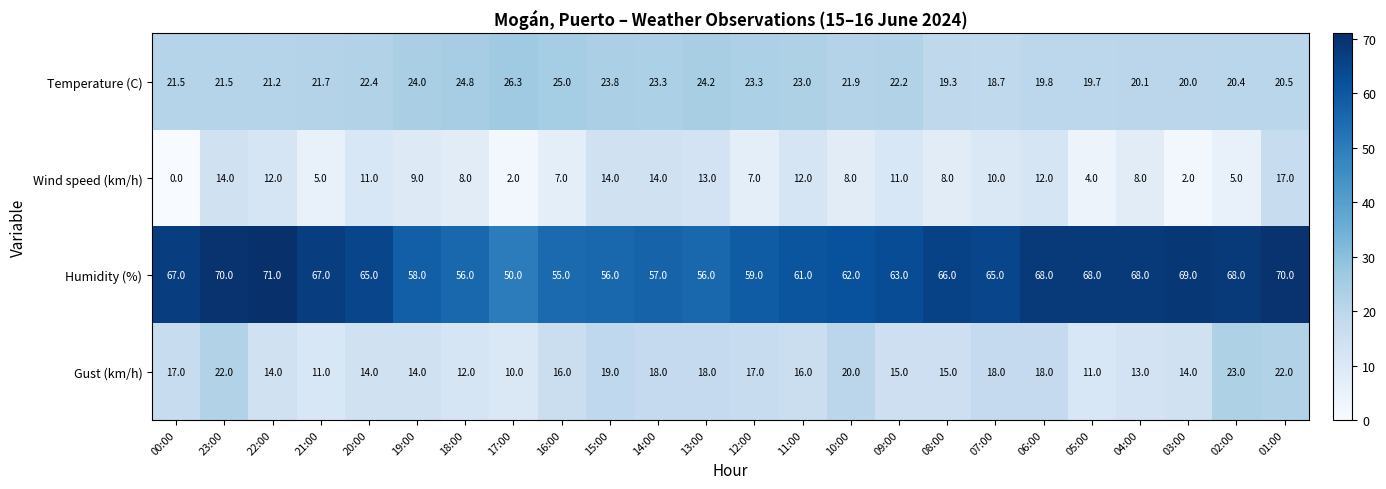

What is the sum of all Gust (km/h) values?

387.0